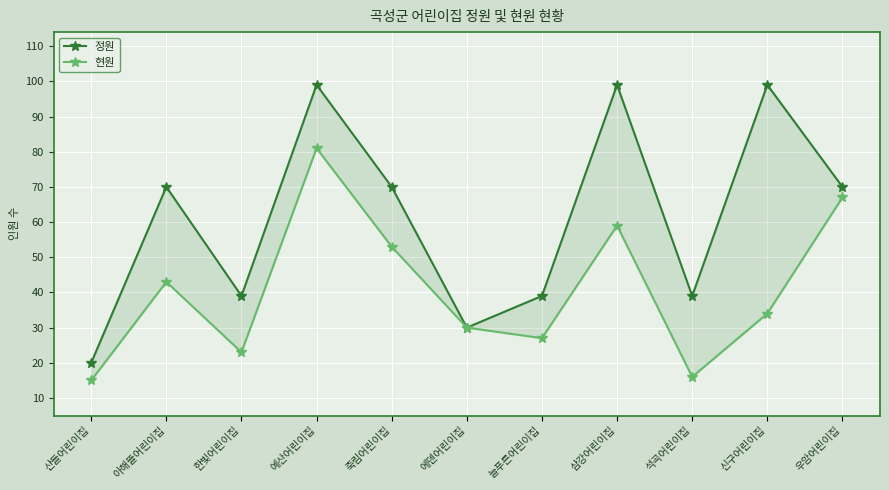

What is the label of the 8th point from the left?

삼강어린이집